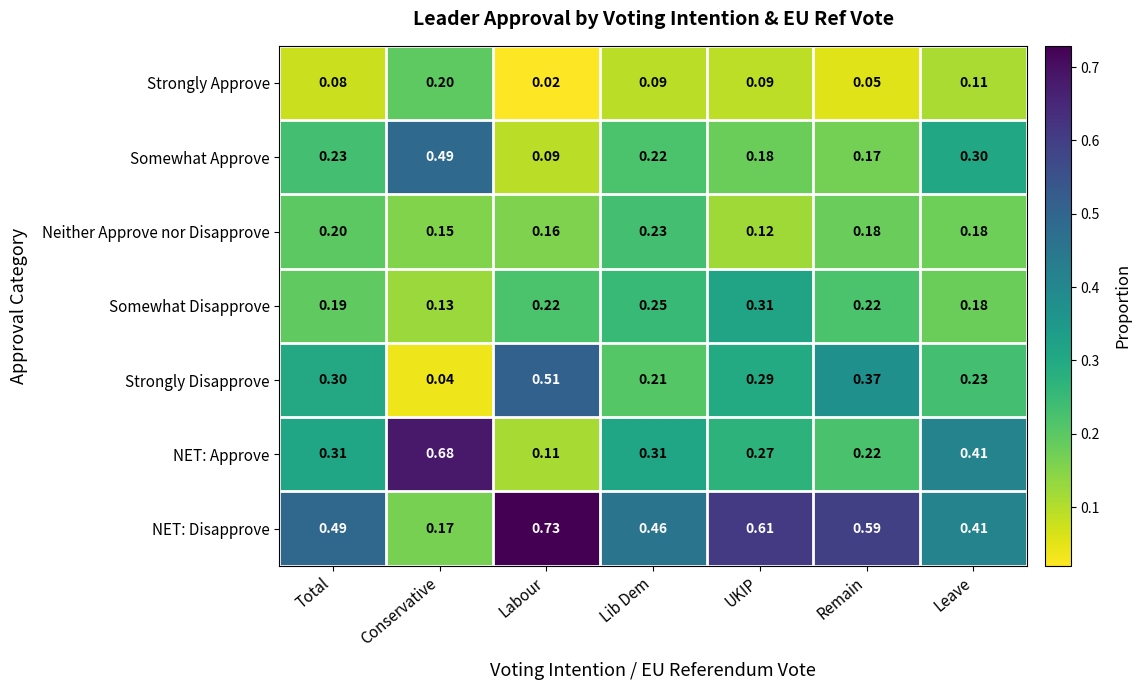

At which category is the sum across all series the highest?

UKIP